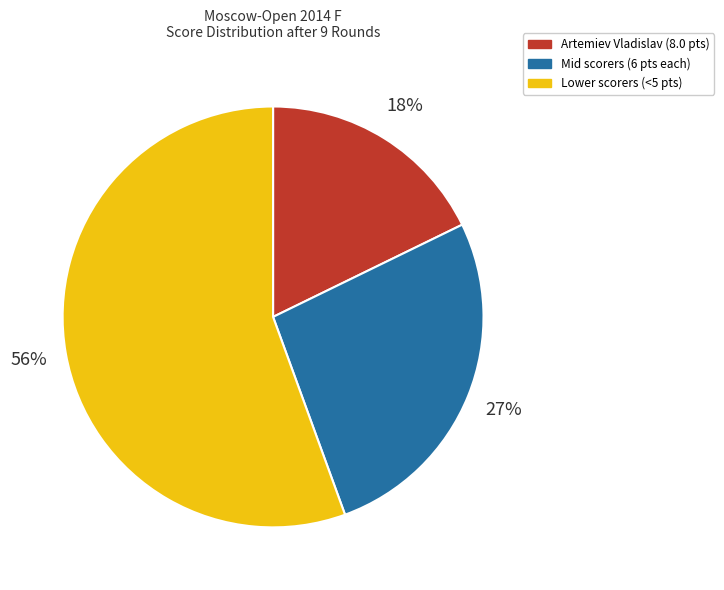

Approximately how many times larger is the value at Lower scorers (<5 pts) compared to Mid scorers (6 pts each)?

2.1